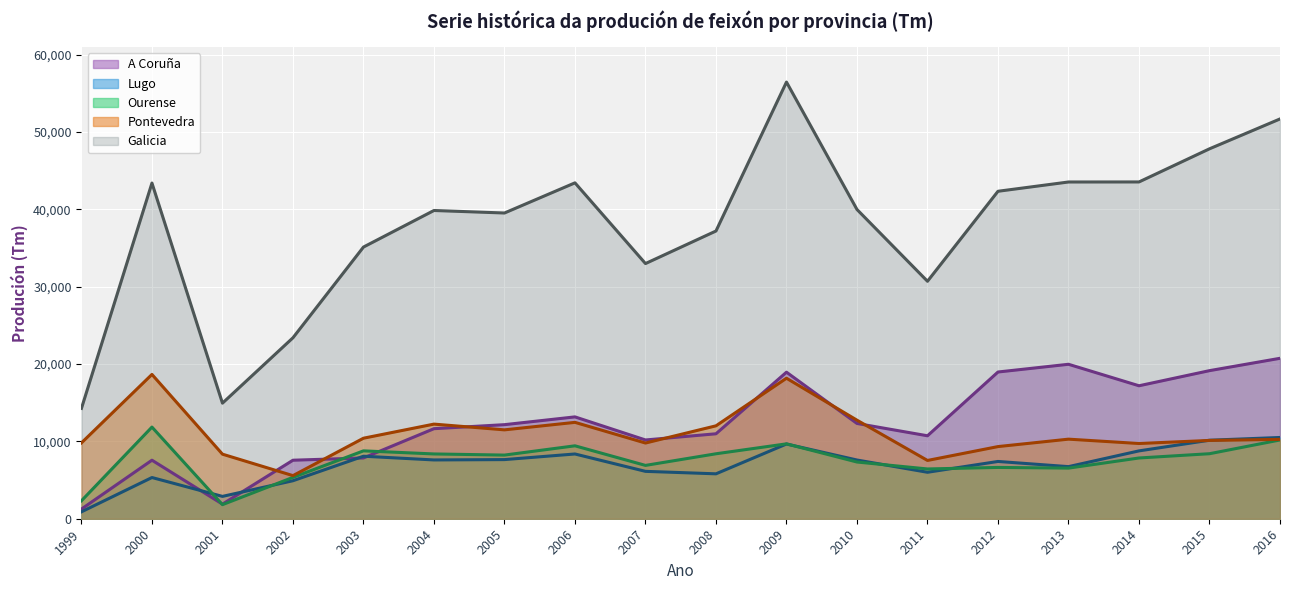

What is the minimum value shown in the chart?

891